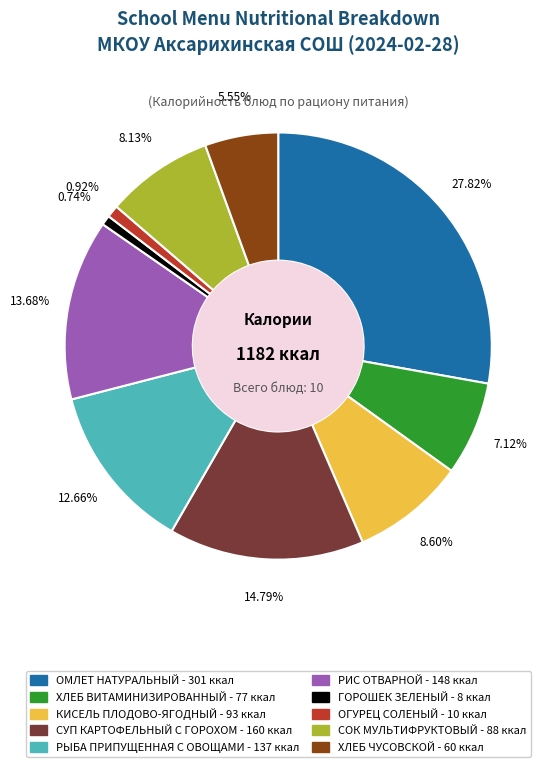

Is there a majority slice in this chart?

No